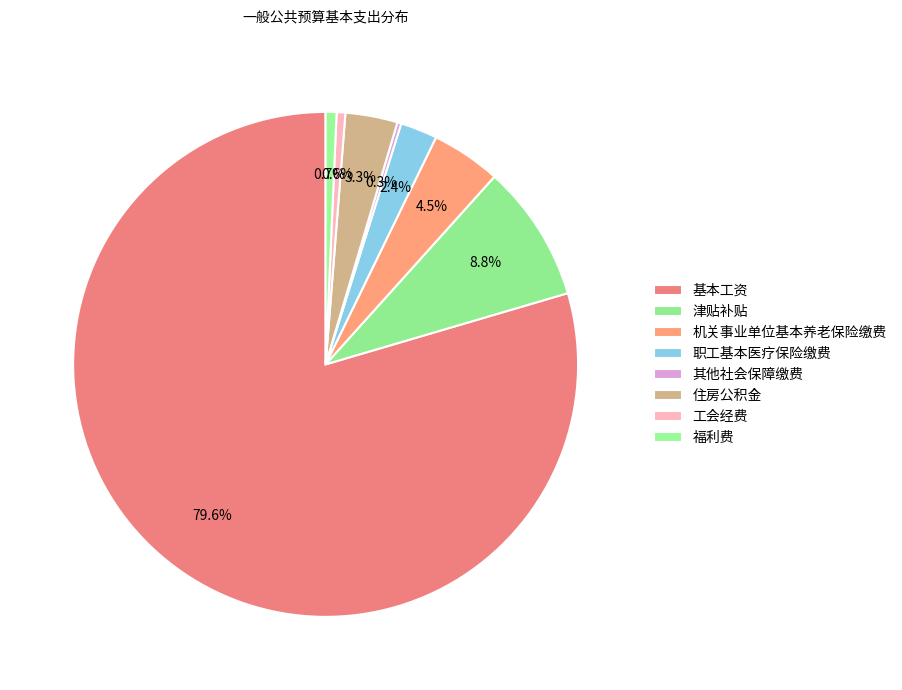

To the nearest percent, what percentage of the pie is 福利费?

1%